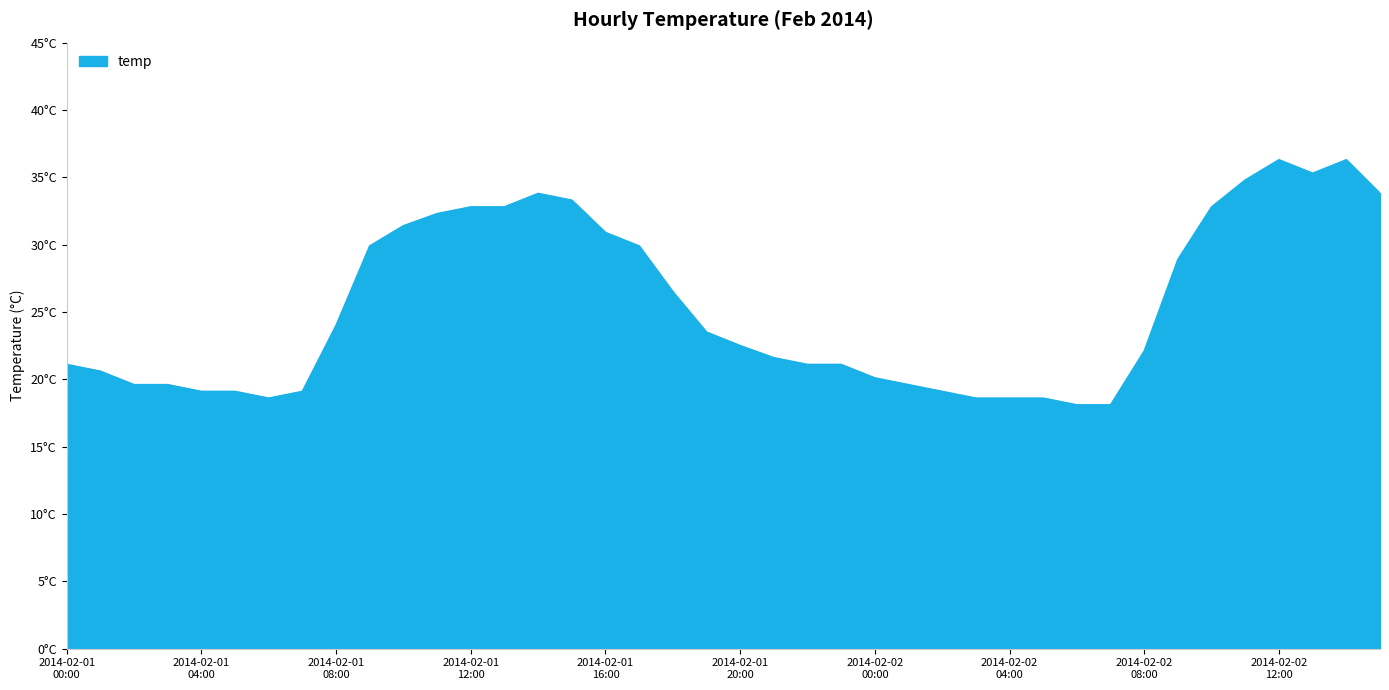

What is the average value?

25.4